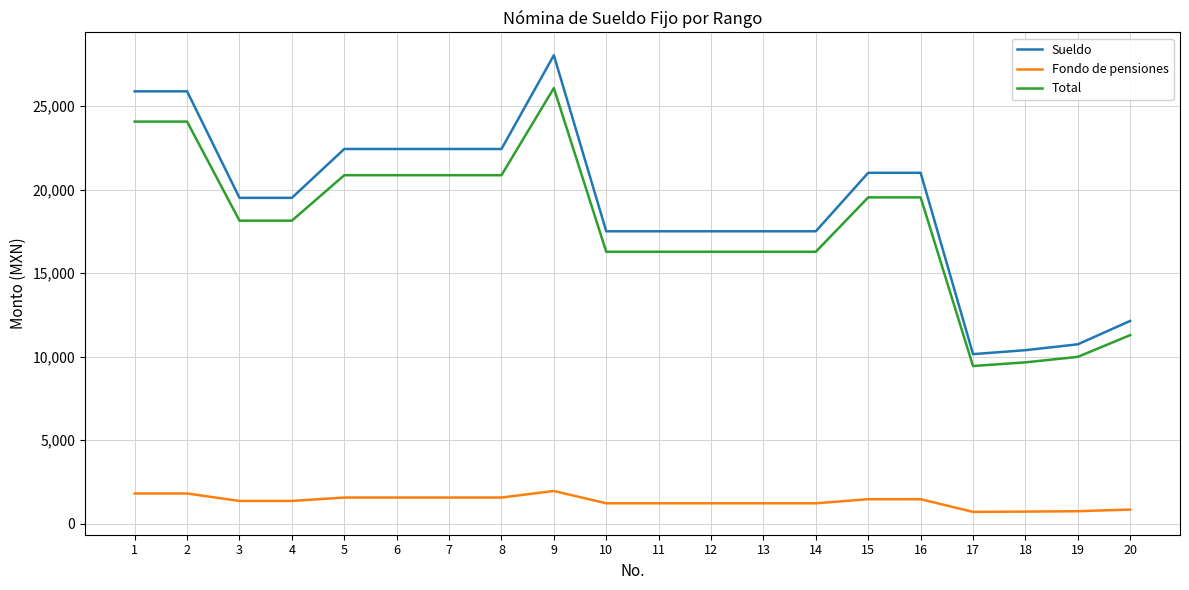

How many lines are shown in the chart?

3